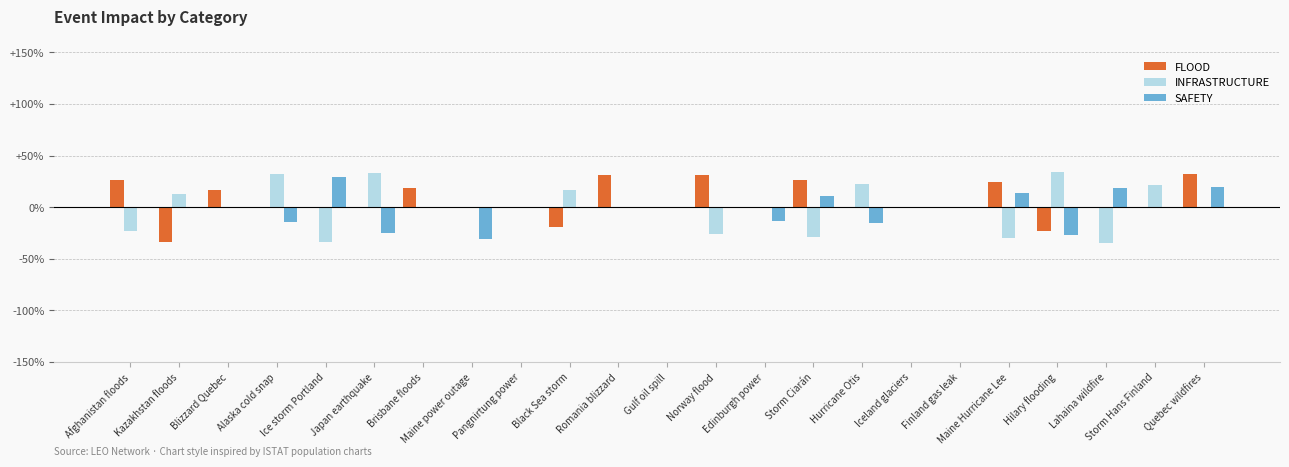

At Maine power outage, list the series in order from smallest to largest.

SAFETY, FLOOD, INFRASTRUCTURE